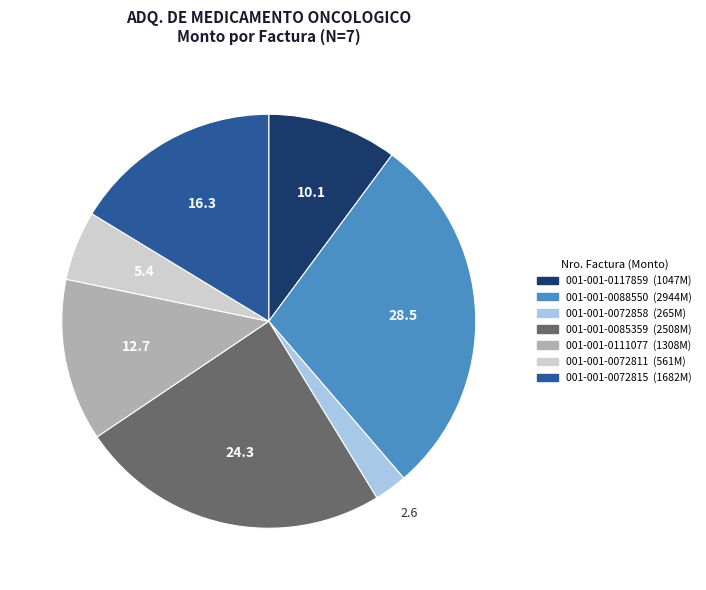

Which category has the biggest portion of the pie?

001-001-0088550